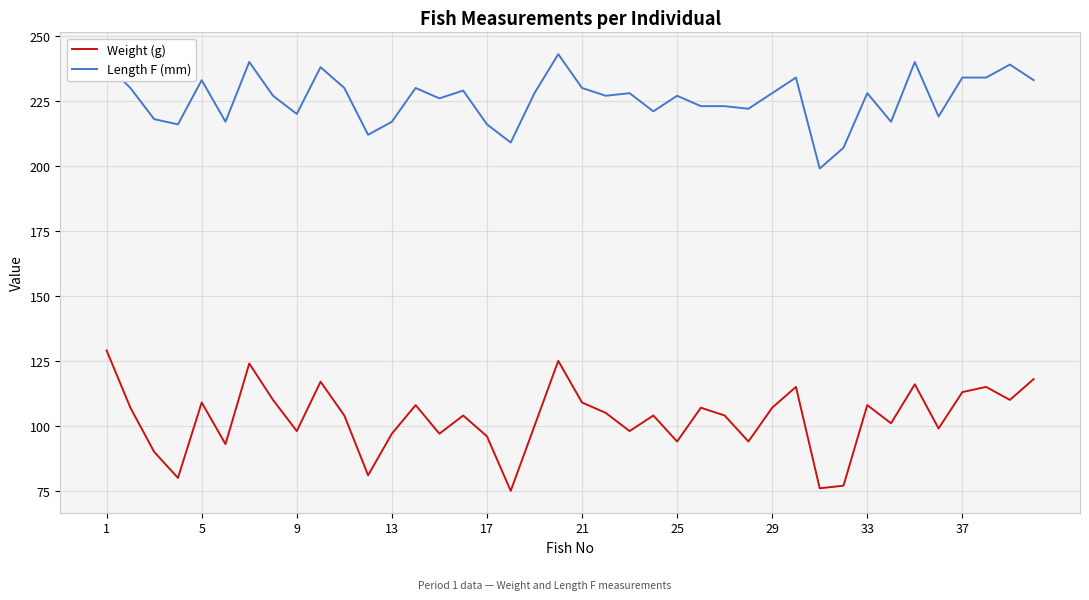

What is the difference between the maximum and minimum values in the Weight (g) series?

54